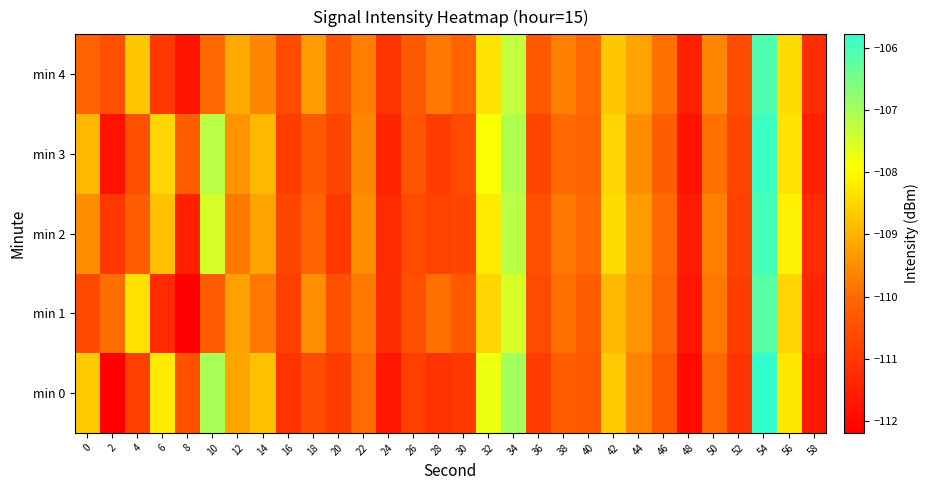

What is the spread (max minus min) of values at 26?

0.6